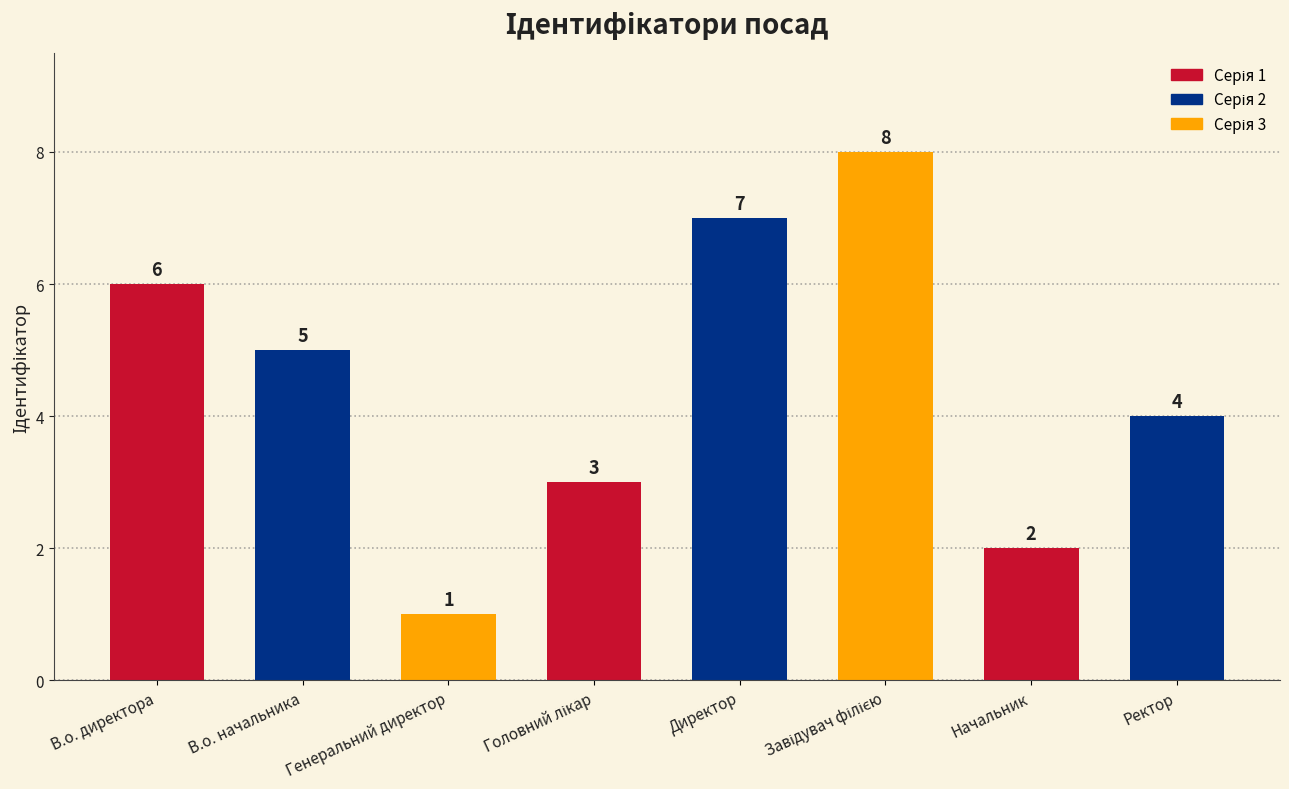

What is the greatest value displayed?

8